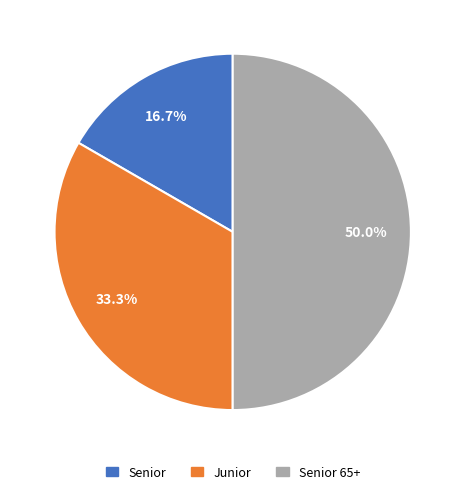

Count the number of slices in the pie.

3